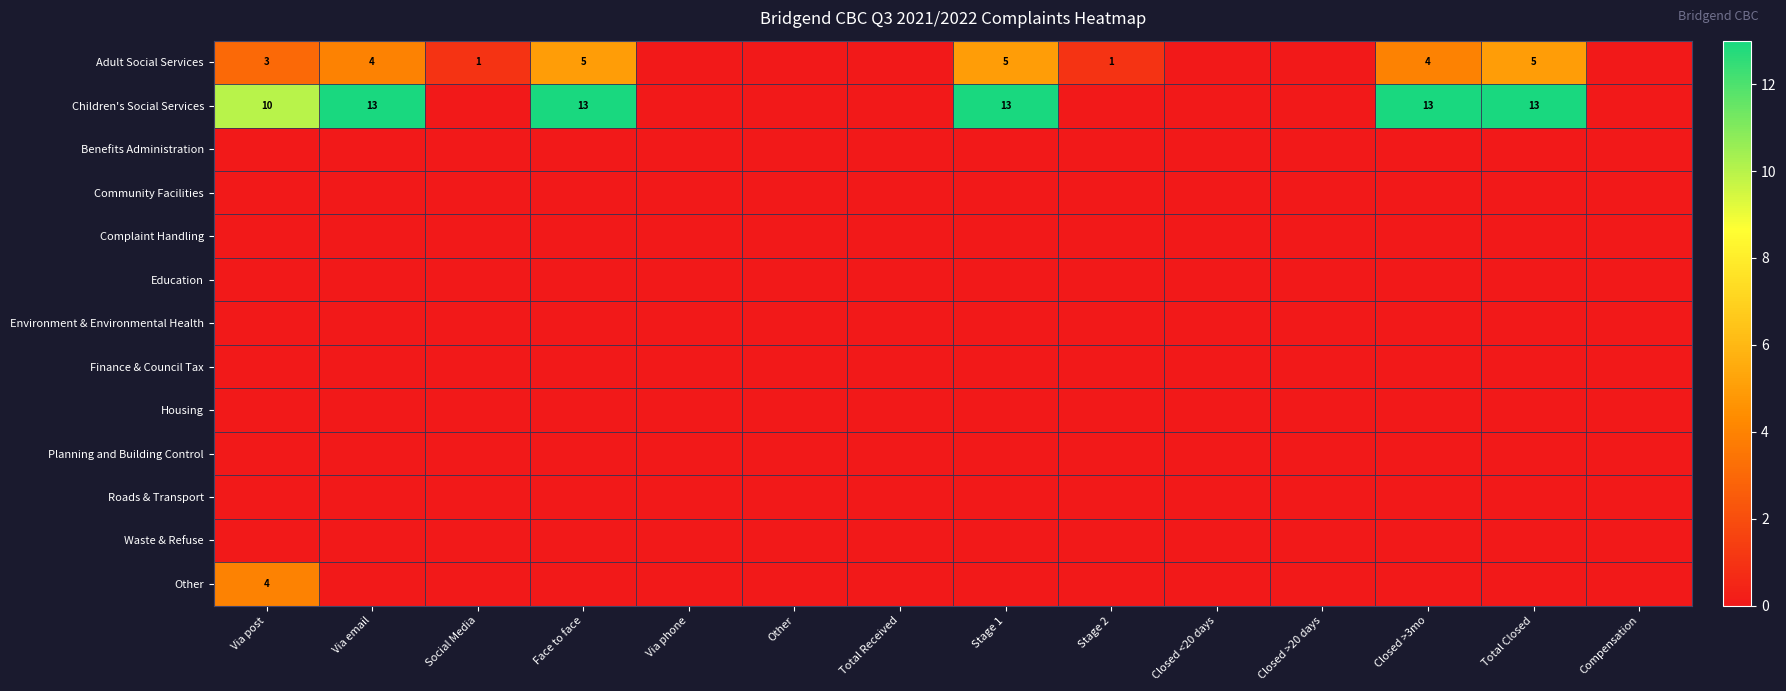

What is the difference between the Adult Social Services values at Total Received and Stage 1?

5